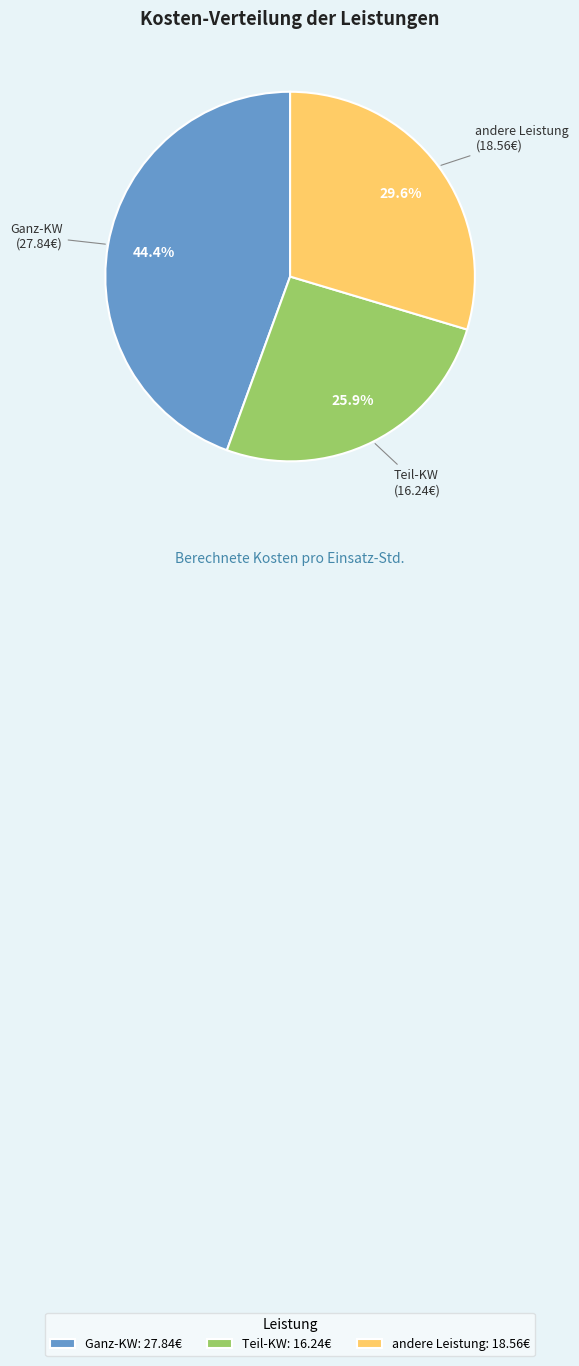

To the nearest percent, what percentage of the pie is Teil-KW?

26%